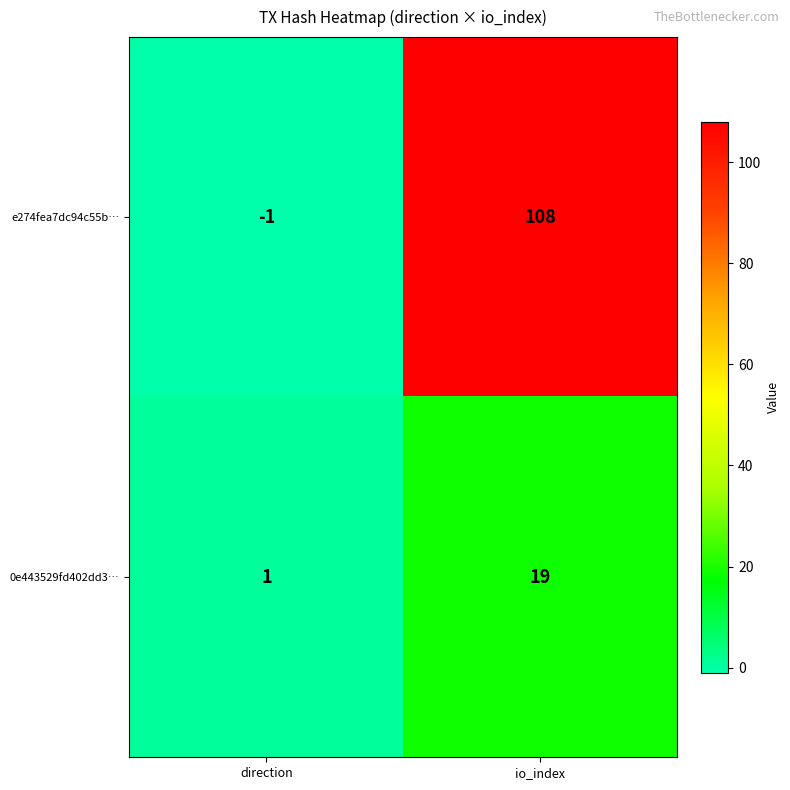

Which series has the widest spread of values?

e274fea7dc94c55b…